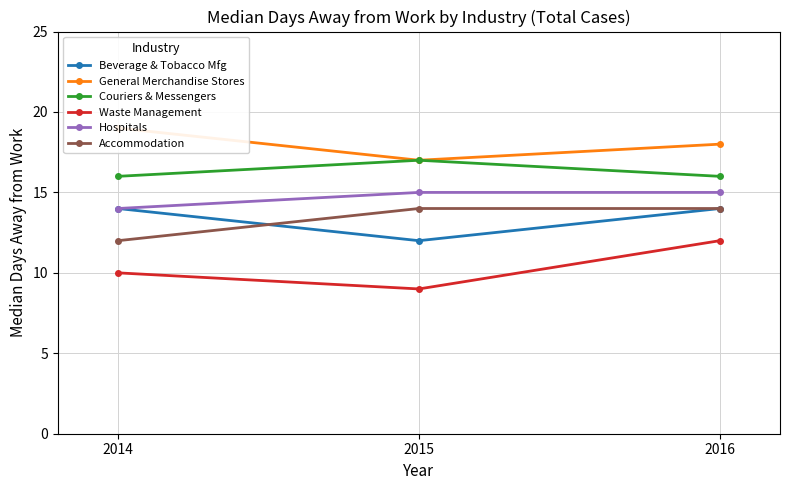

At which label is Couriers & Messengers closest to 16?

2014